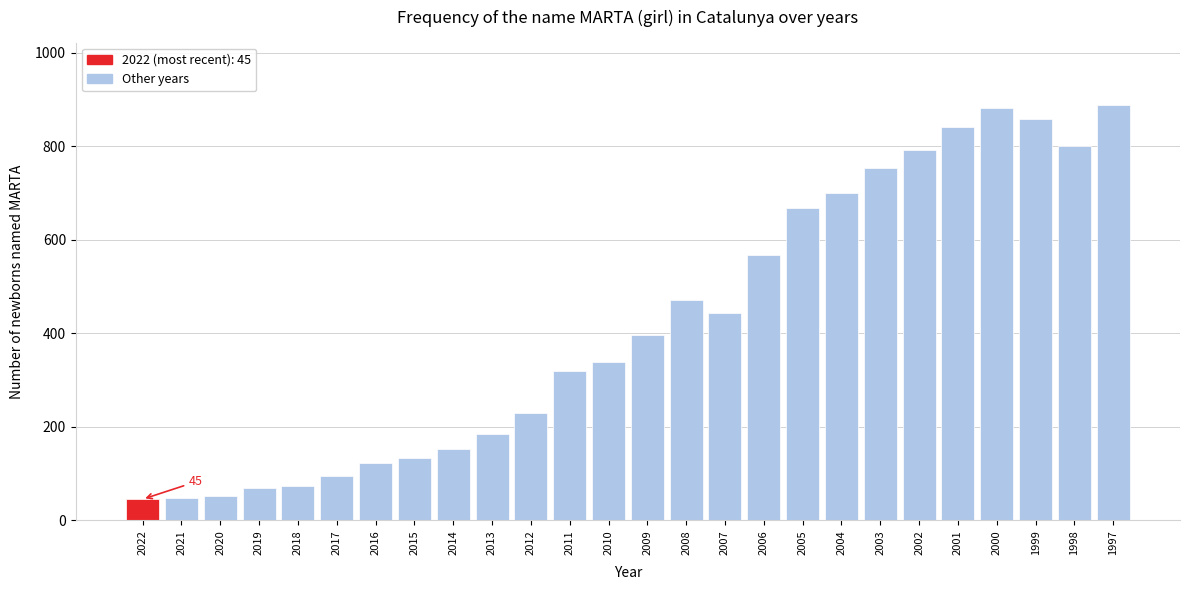

What is the change in value from 2014 to 1999?

+705